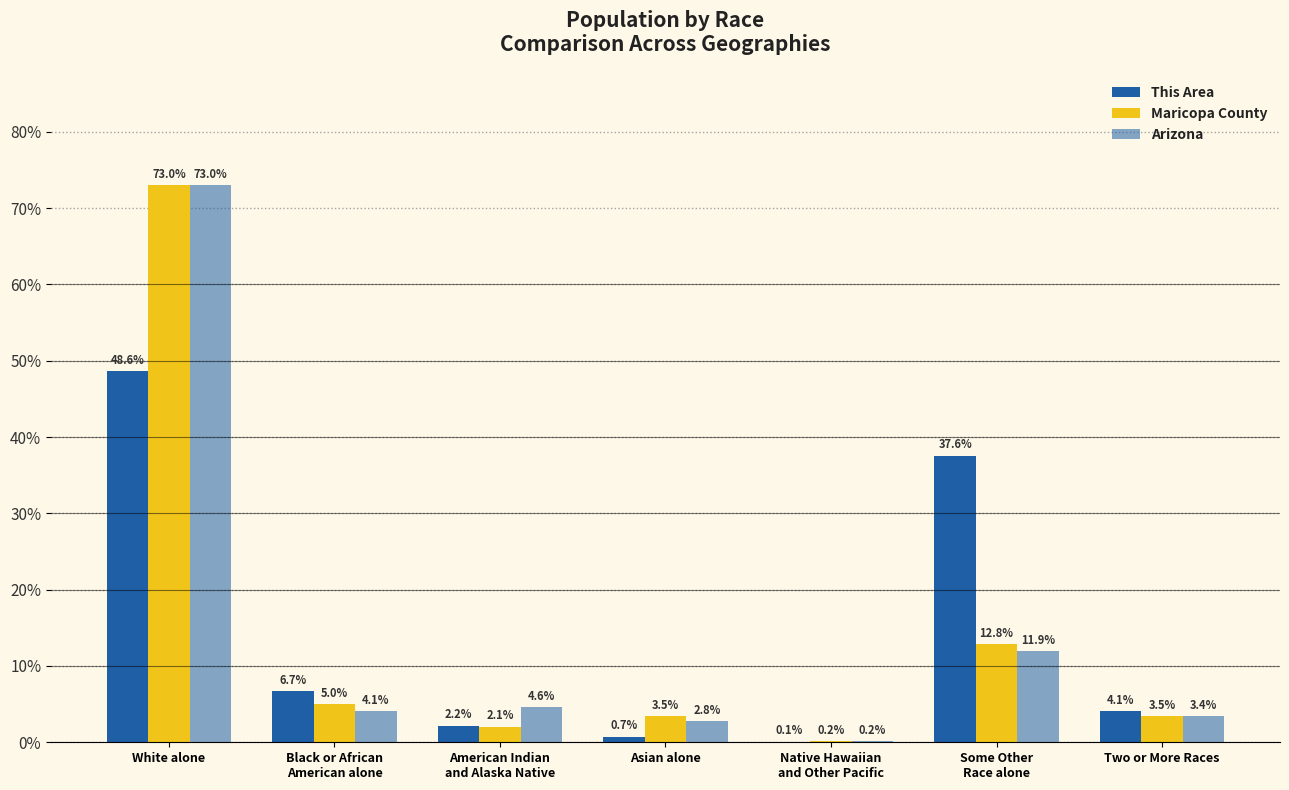

How many groups of bars are there?

7